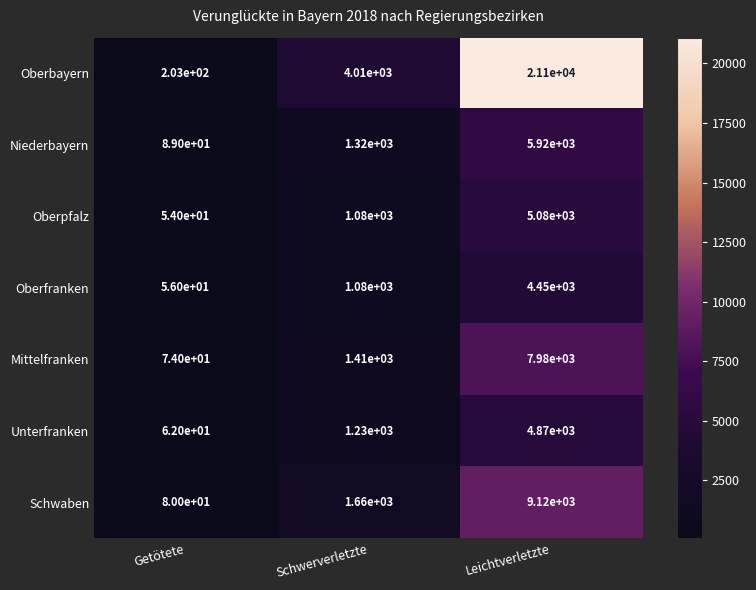

What is the total value across all series at Schwerverletzte?

11790